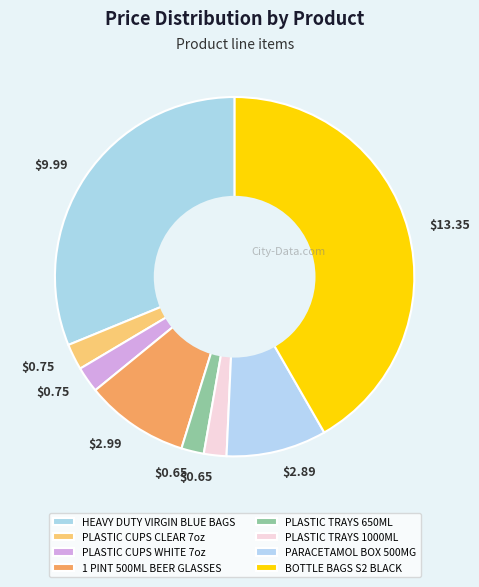

Is it true that PLASTIC CUPS WHITE 7oz is 2% of the pie?

True